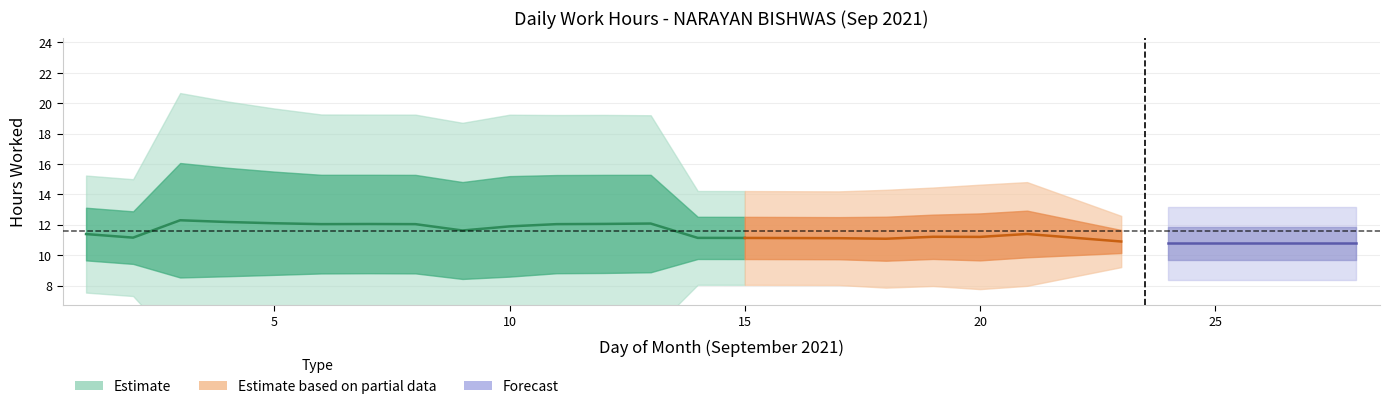

At which category does the data reach its first local peak?

3